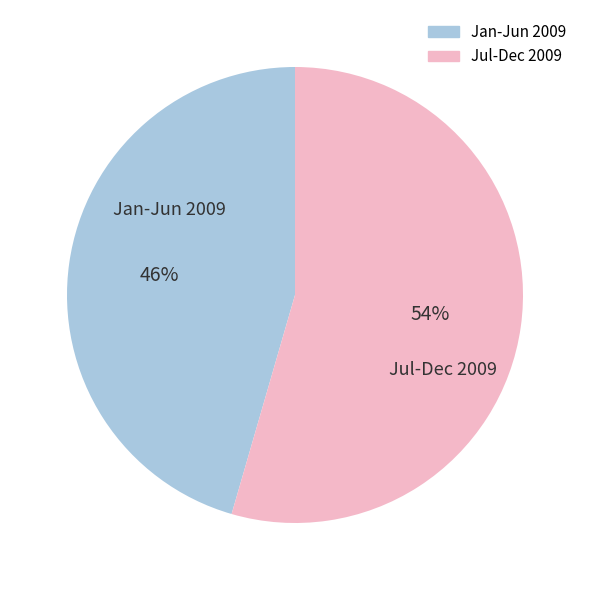

Does any single category account for the majority?

Yes